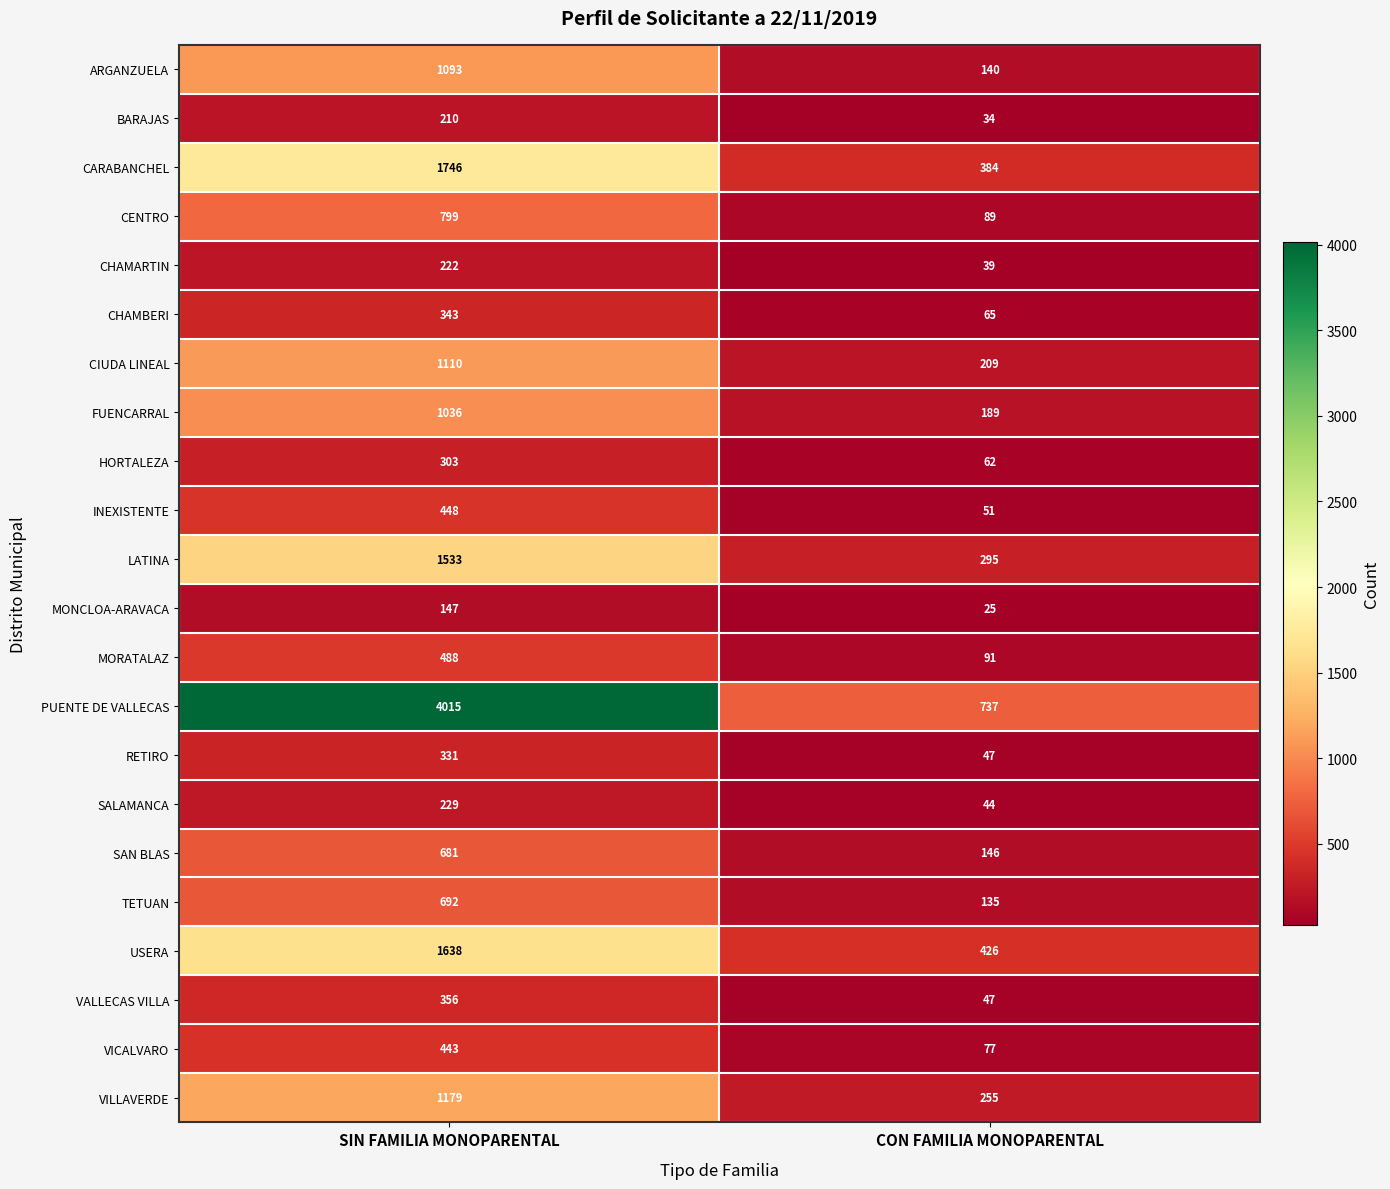

The value of CENTRO at CON FAMILIA MONOPARENTAL is 89. True or false?

True